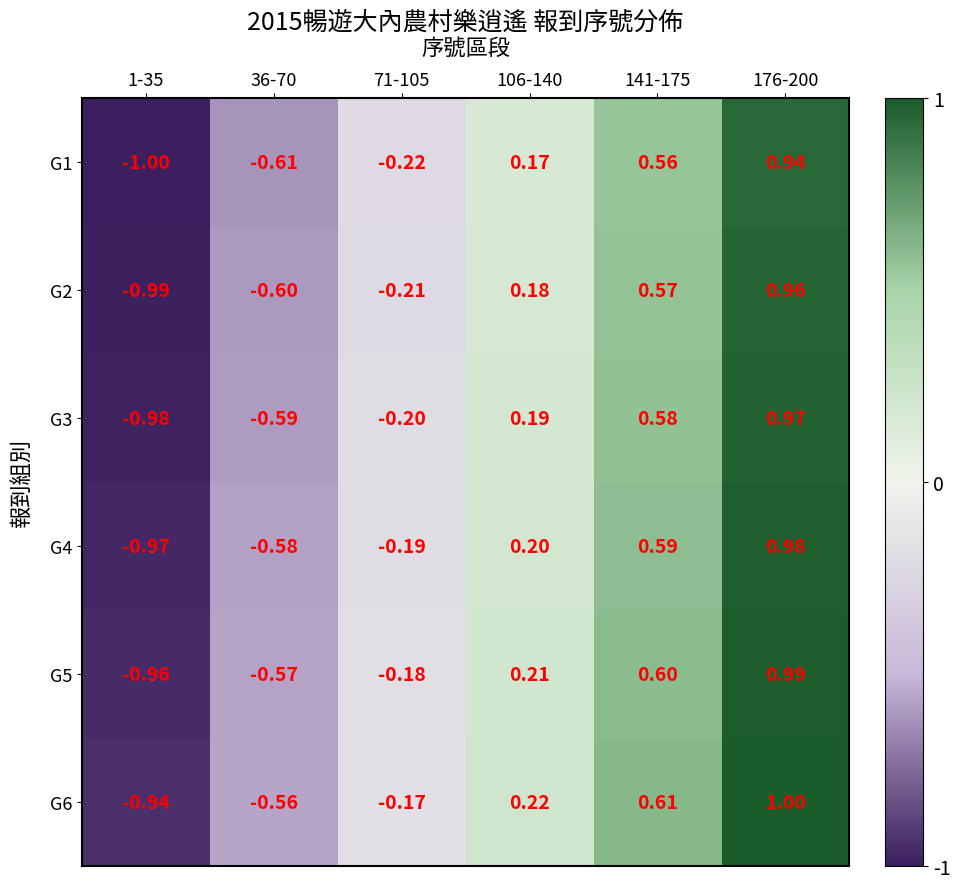

At which category is the sum across all series the highest?

176-200